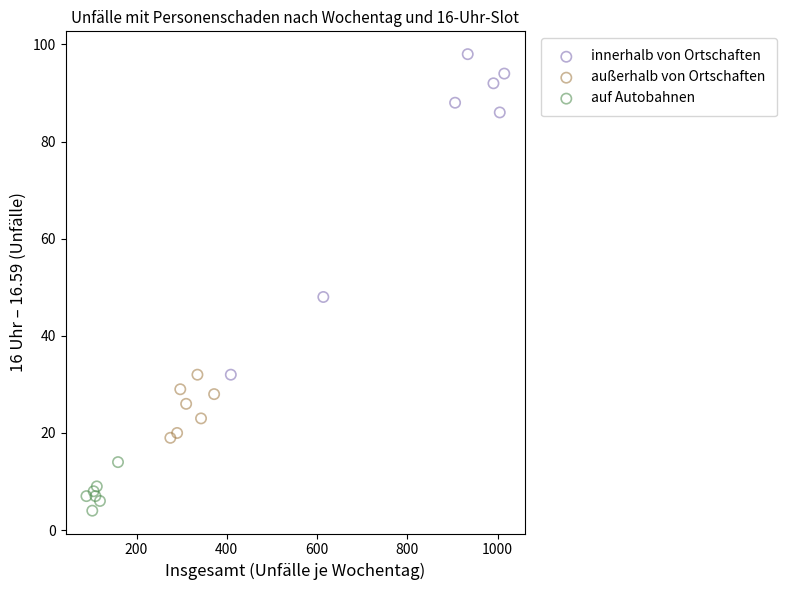

Which series has the largest Y range (max minus min)?

innerhalb von Ortschaften